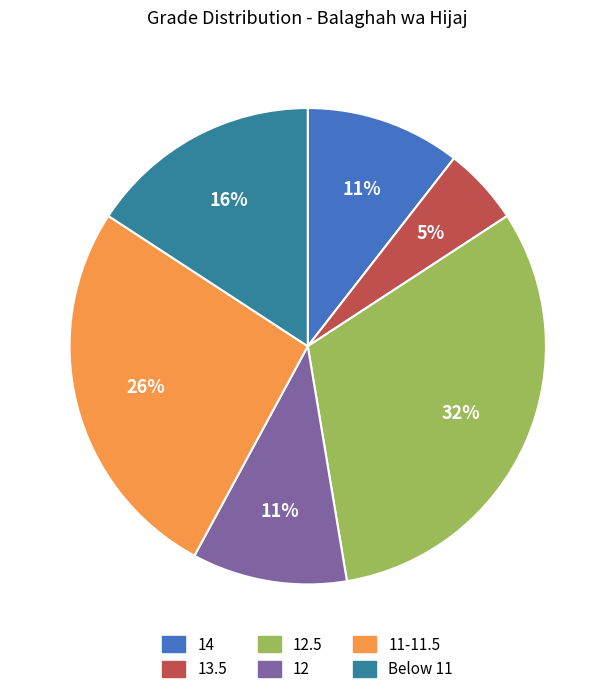

What percentage is the 11-11.5 slice, to the nearest percent?

26%